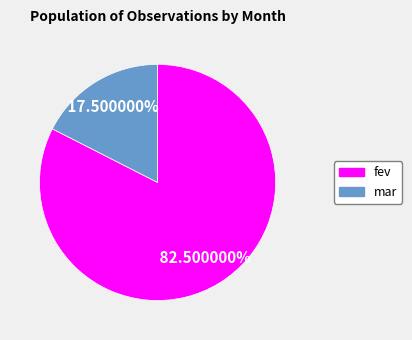

To the nearest percent, what is the difference between the fev and mar slice percentages?

65%